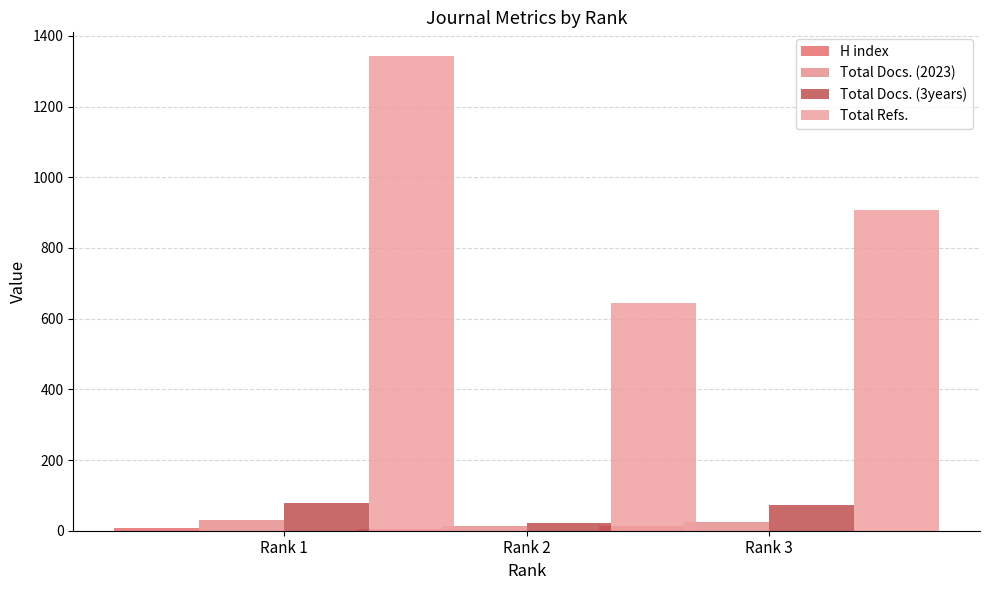

At which label is Total Docs. (2023) closest to 21?

Rank 3